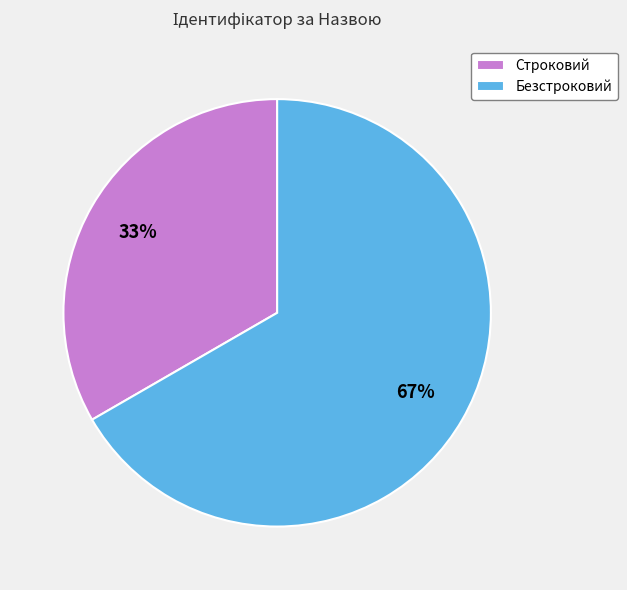

How many slices are in this pie chart?

2